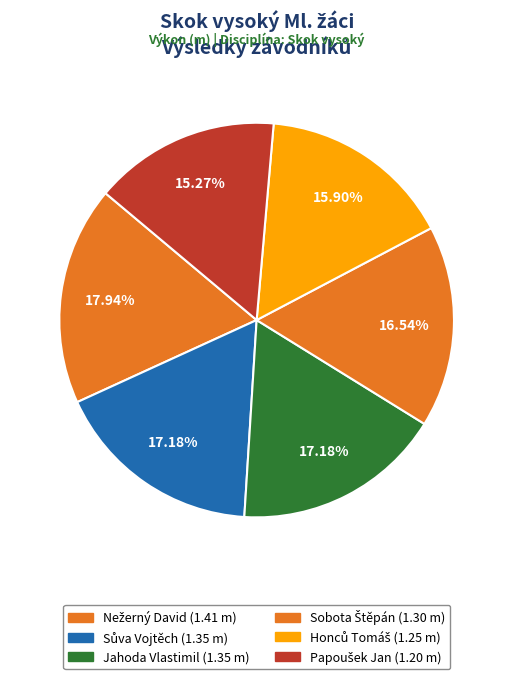

Count the number of slices in the pie.

6